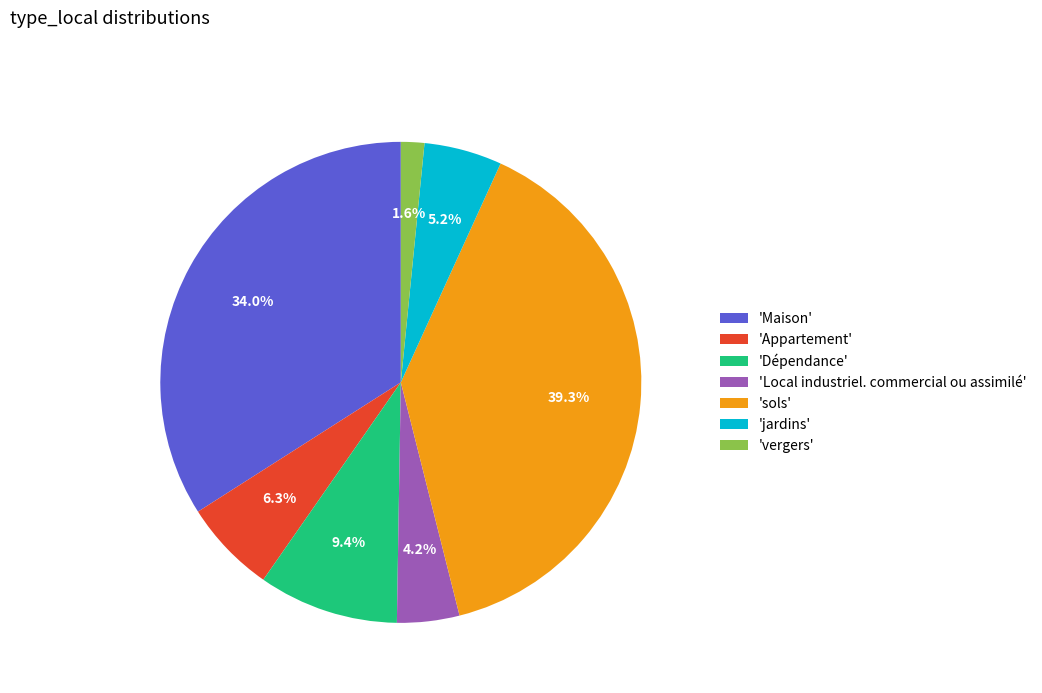

Rank the categories by value from highest to lowest.

'sols', 'Maison', 'Dépendance', 'Appartement', 'jardins', 'Local industriel. commercial ou assimilé', 'vergers'